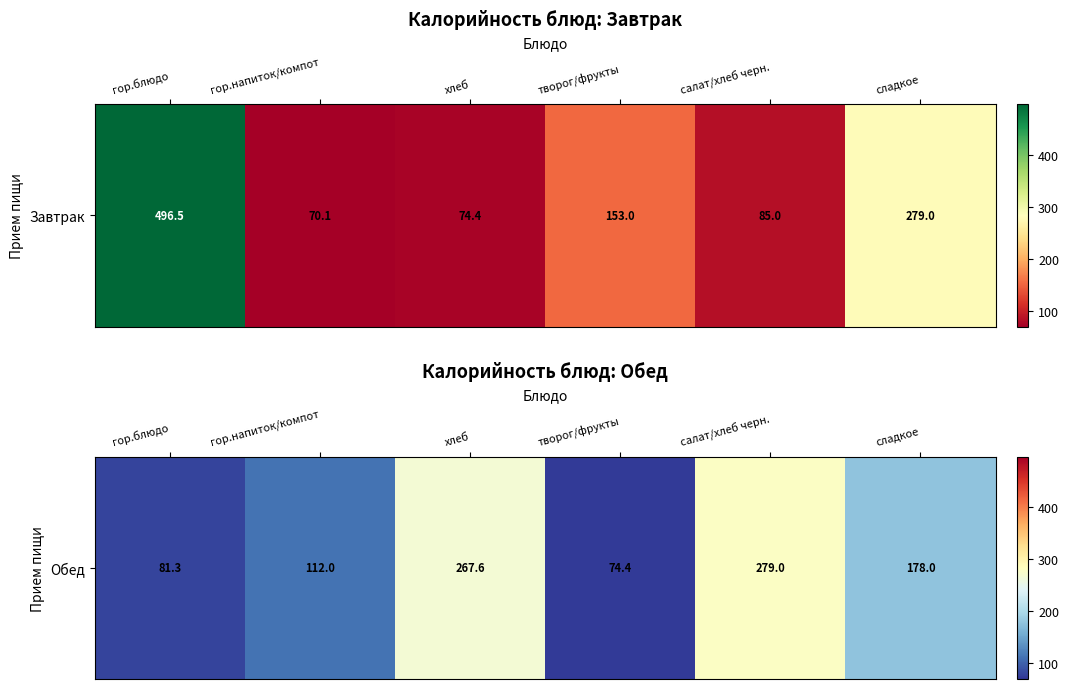

Reading left to right, extract all data points from this chart.

гор.блюдо=81.3	гор.напиток/компот=112.0	хлеб=267.6	творог/фрукты=74.4	салат/хлеб черн.=279.0	сладкое=178.0